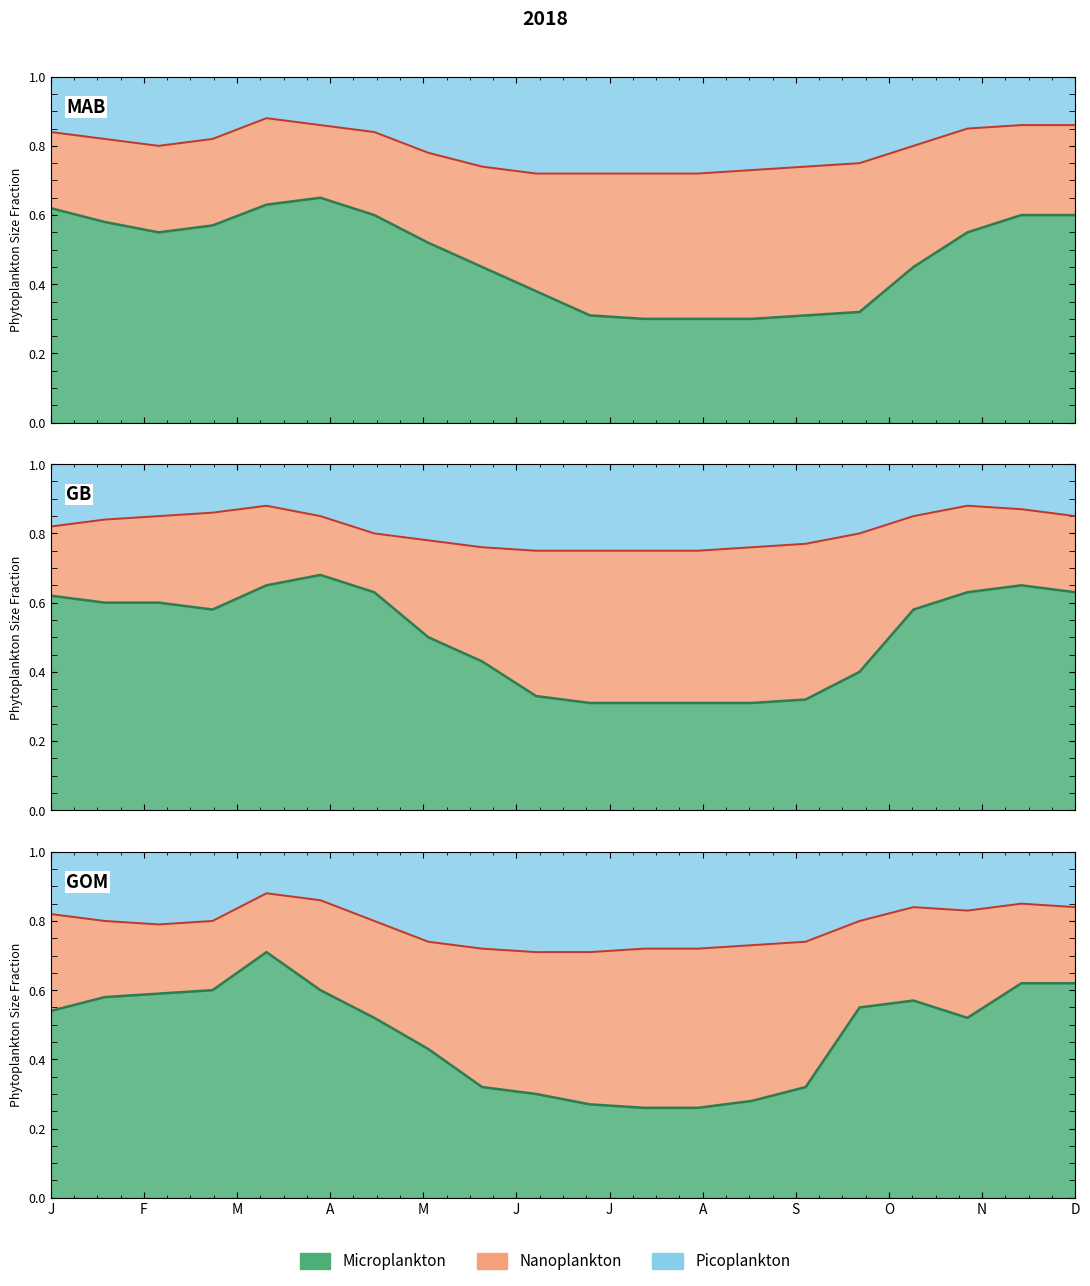

How many Microplankton_line values are between 0 and 1?

20